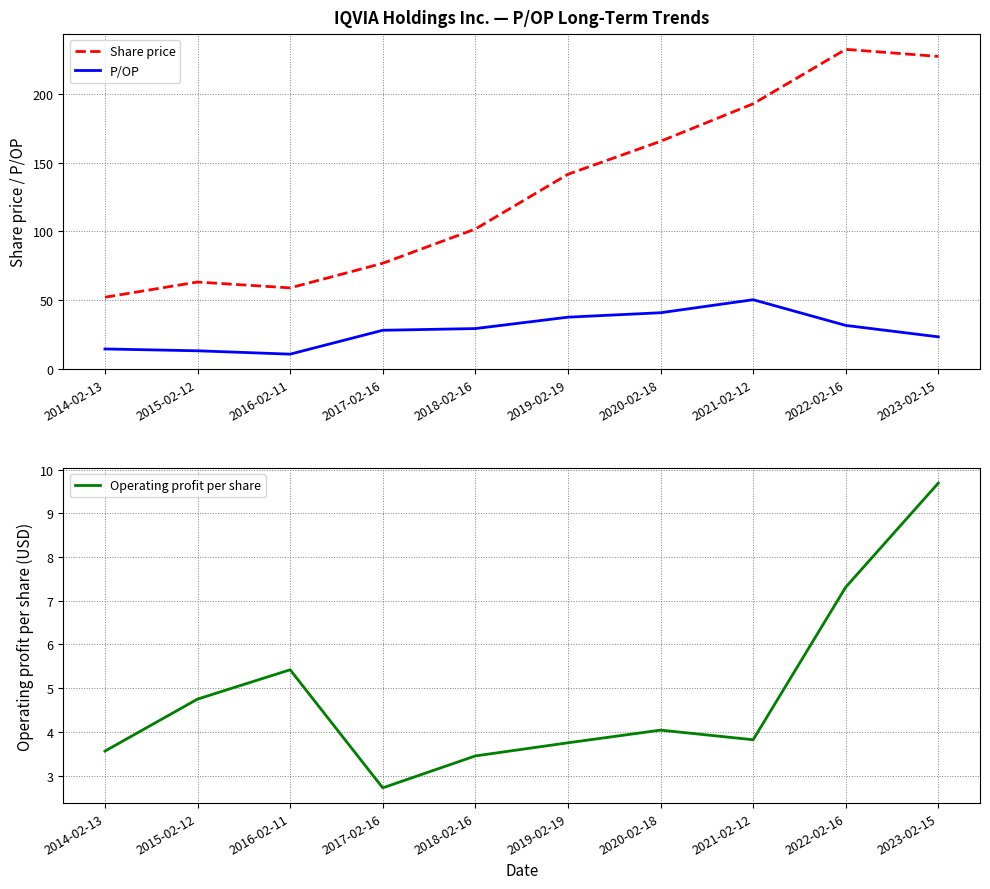

Which has a higher value, 2023-02-15 or 2016-02-11?

2023-02-15